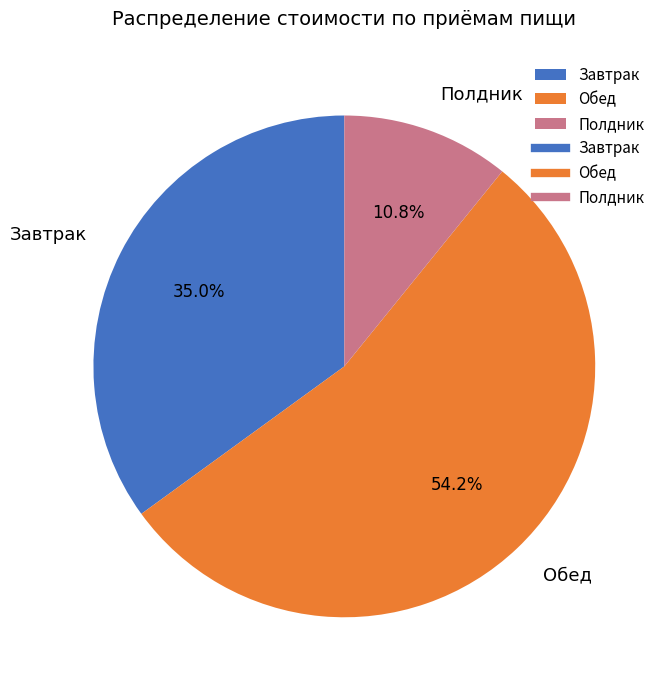

True or false: Завтрак accounts for 27% of the total.

False